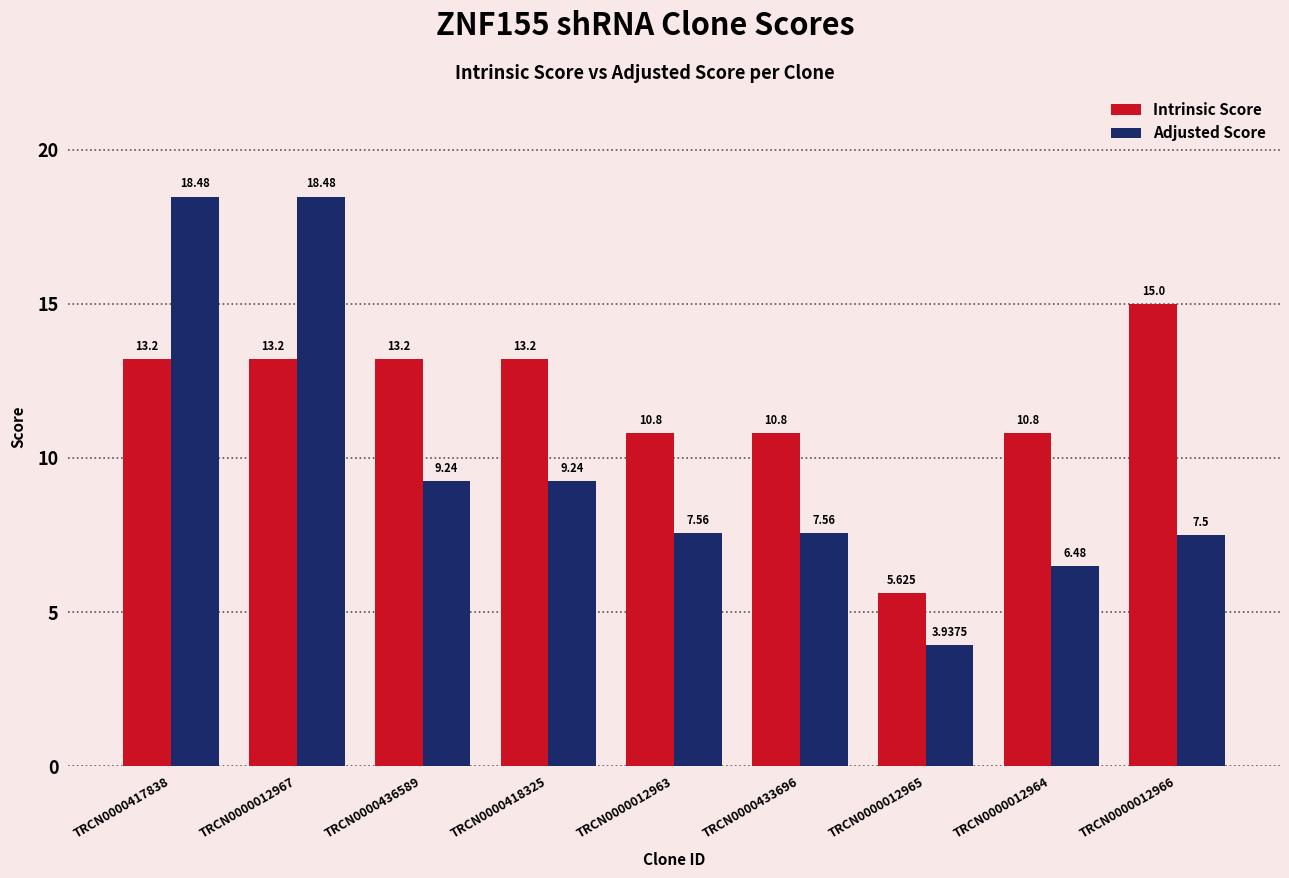

What position from the right is TRCN0000012964?

2